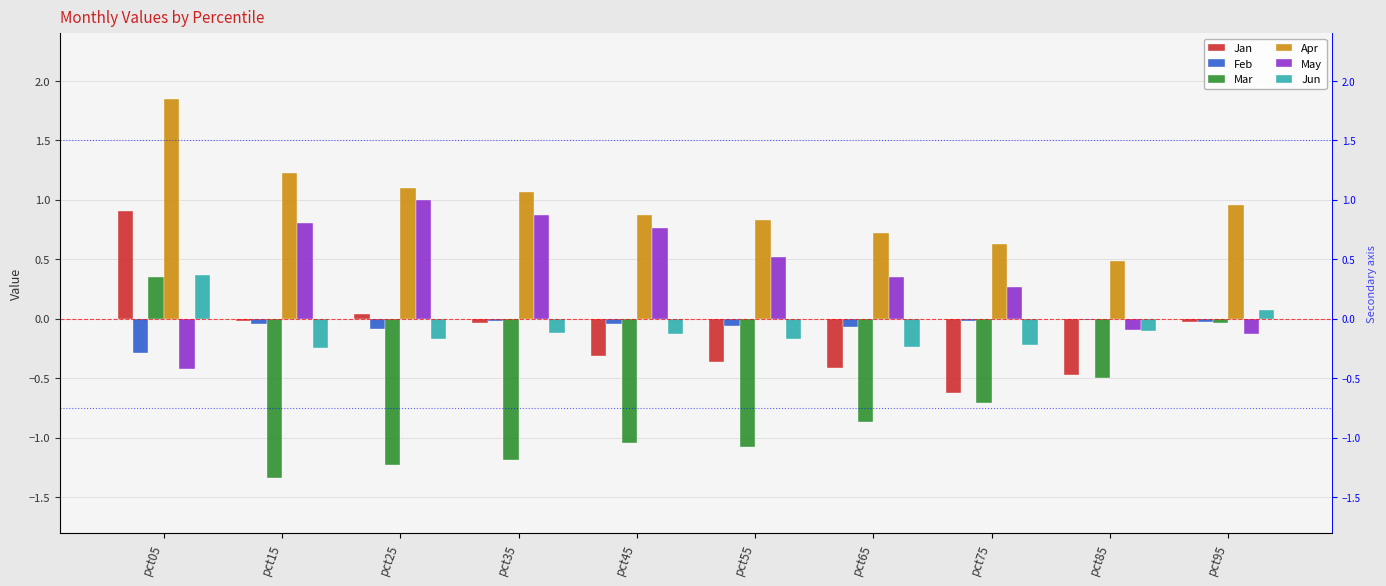

At pct35, list the series in order from smallest to largest.

Mar, Jun, Jan, Feb, May, Apr